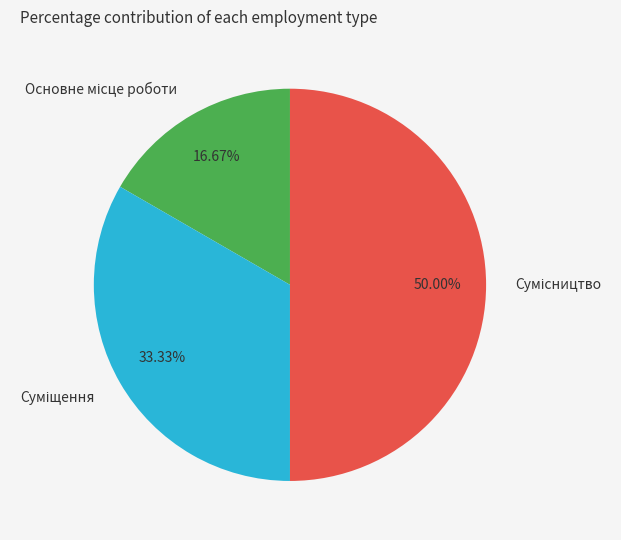

How many segments does this pie chart have?

3